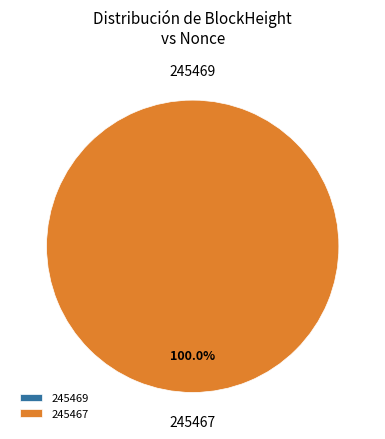

Which category has the biggest portion of the pie?

245467